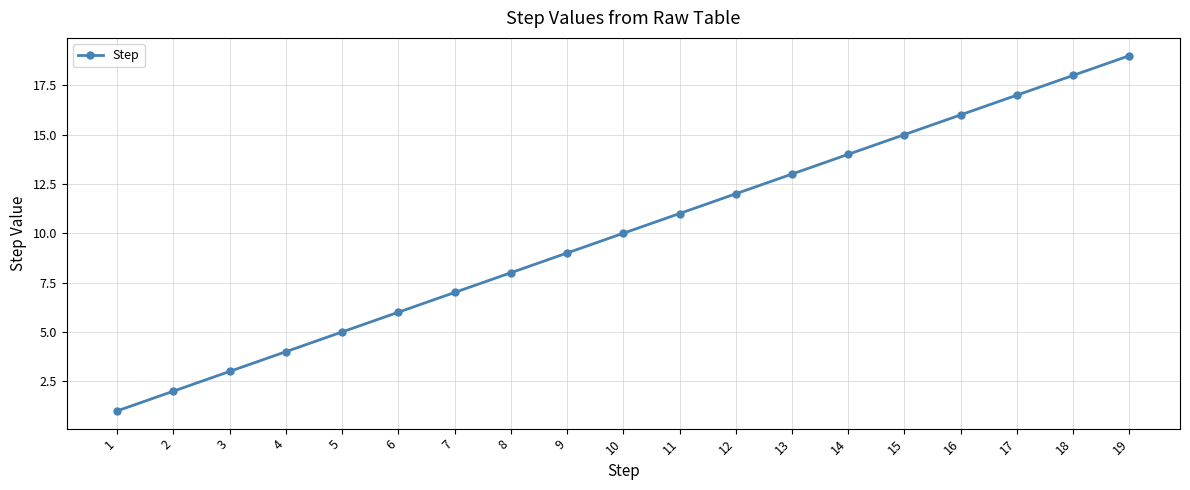

At which category does the chart reach its minimum across all series?

1